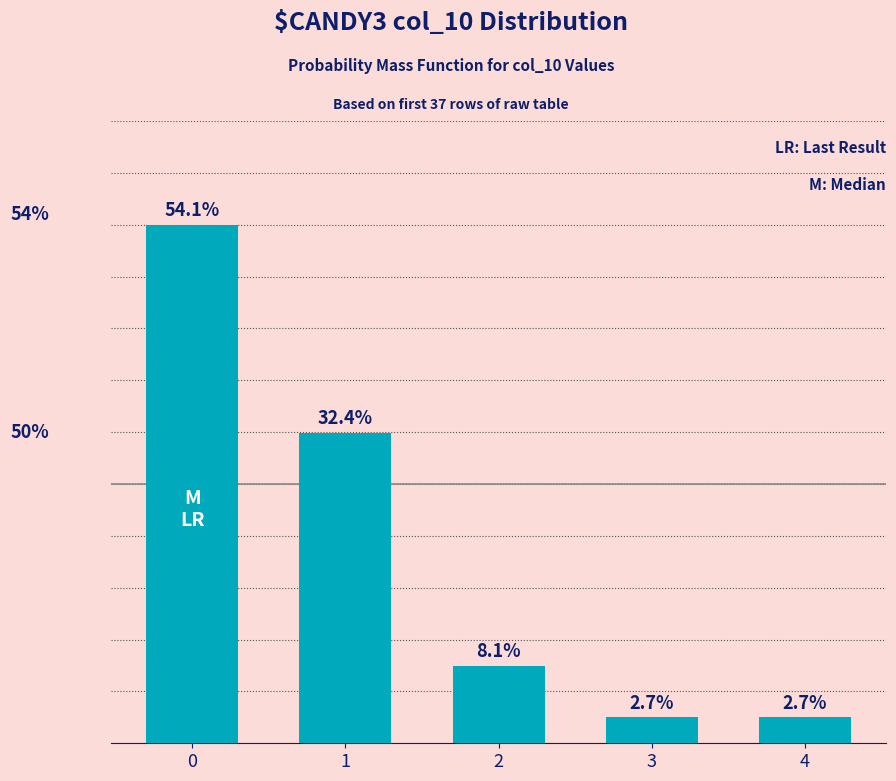

How many distinct data groups are displayed?

1